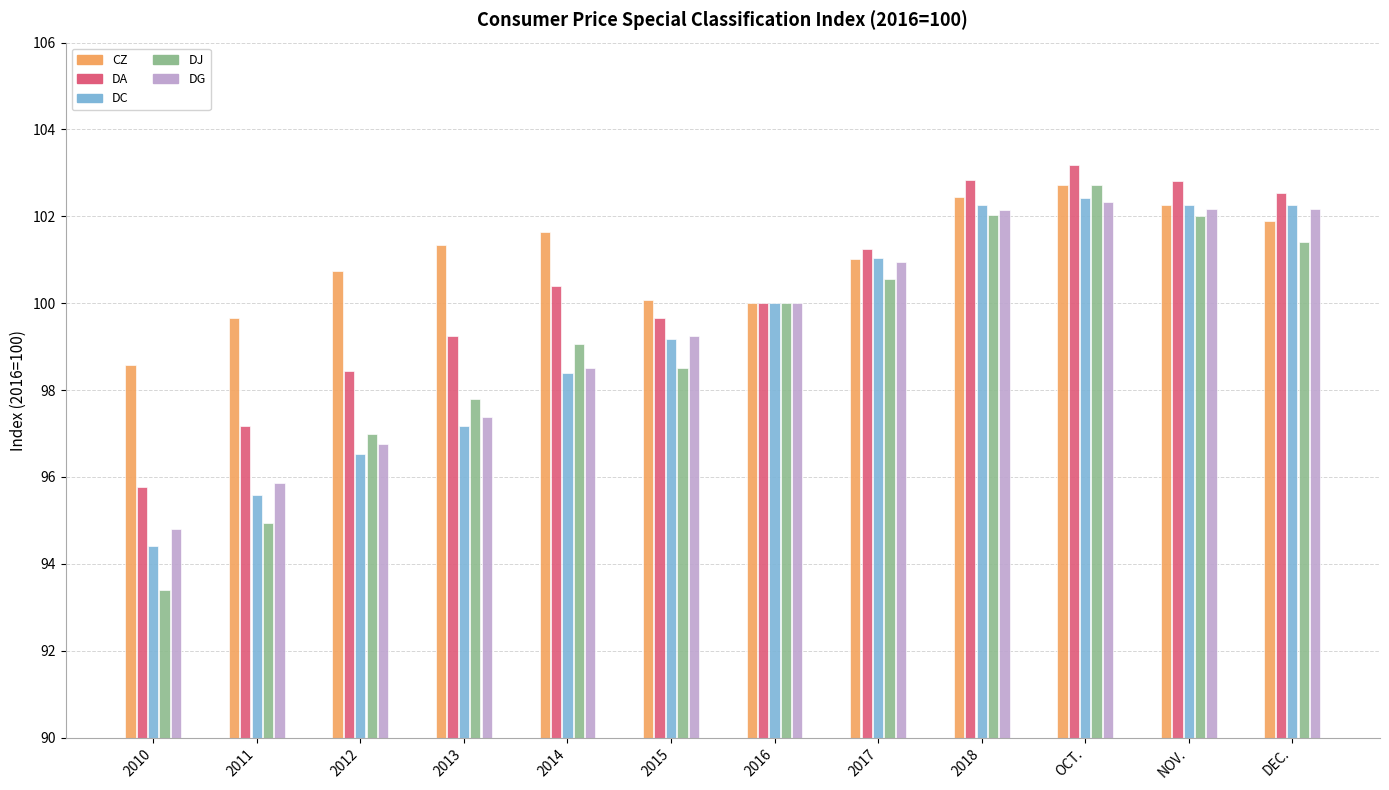

What are all the series names shown in the legend?

CZ, DA, DC, DJ, DG